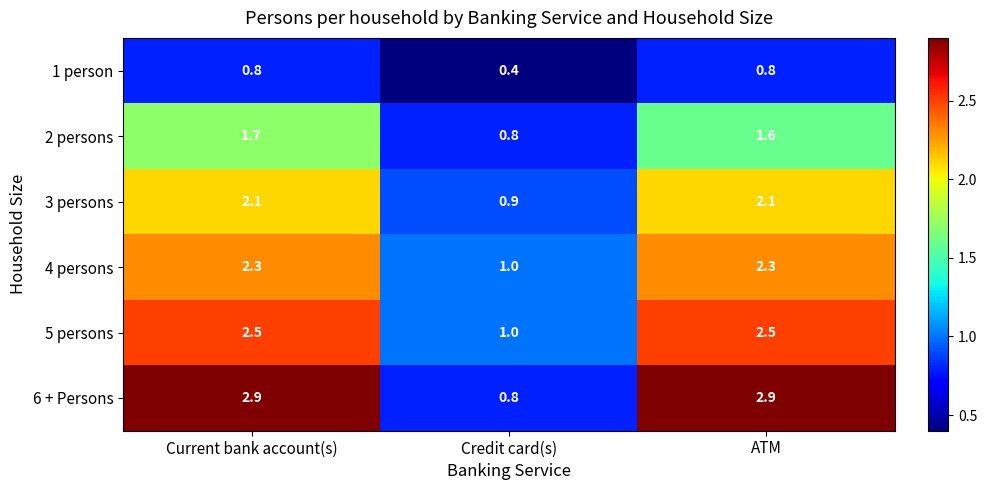

Where is 5 persons nearest to the value 1?

Credit card(s)